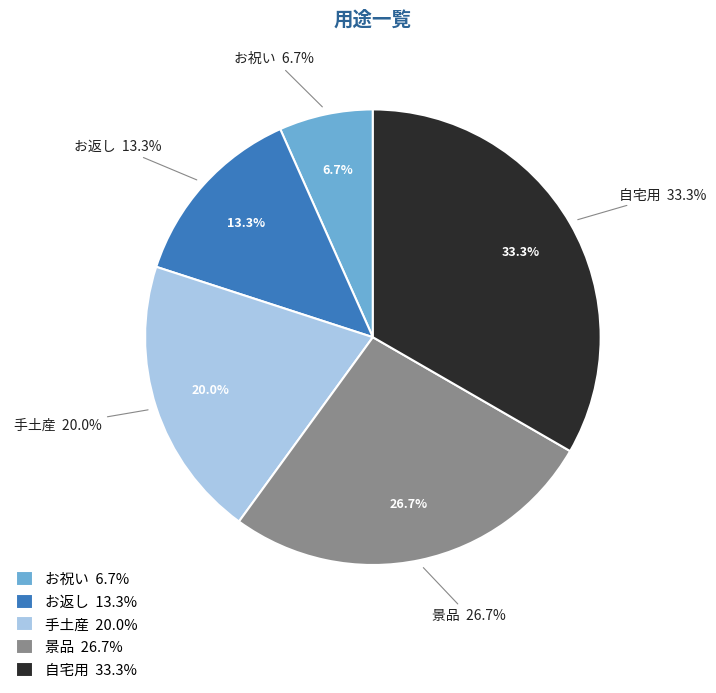

Is it true that 景品 is 27% of the pie?

True